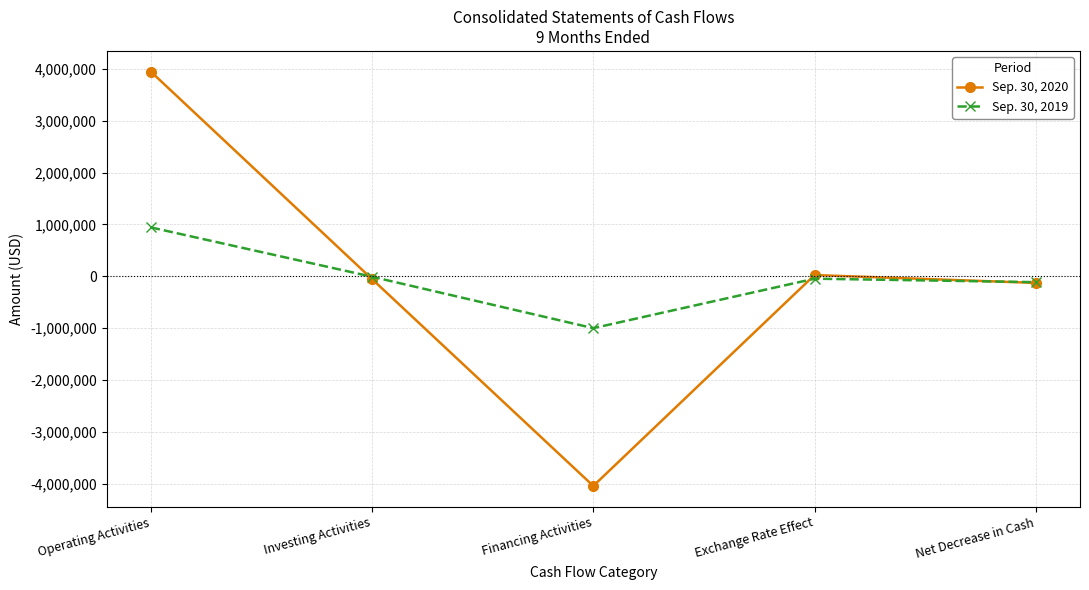

Reading right to left, transcribe all the data shown in this chart.

Sep. 30, 2020: -127522	23700	-4040924	-54351	3944053
Sep. 30, 2019: -113208	-46363	-1000051	-8860	942066